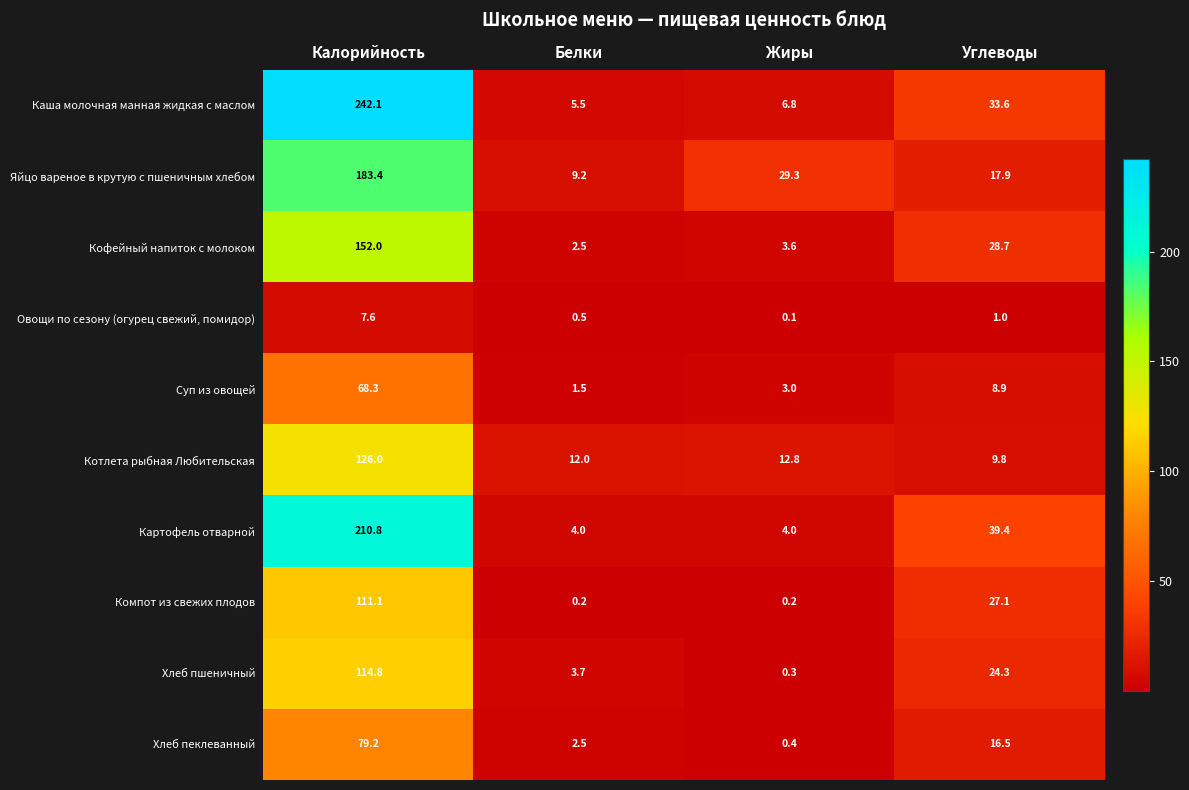

At which category is the sum across all series the highest?

Калорийность